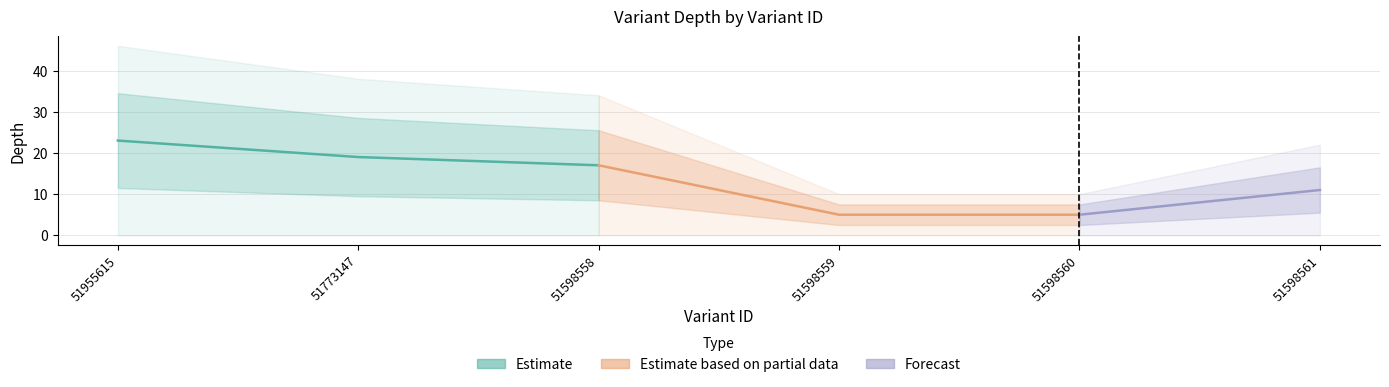

List the labels in order of value, smallest first.

51598559, 51598560, 51598561, 51598558, 51773147, 51955615